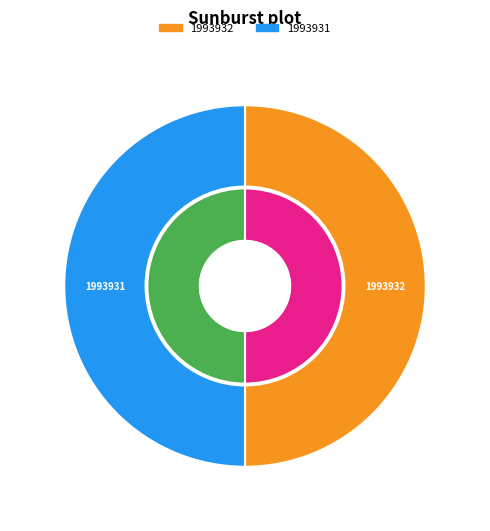

To the nearest percent, what percentage of the pie is 1993931?

50%